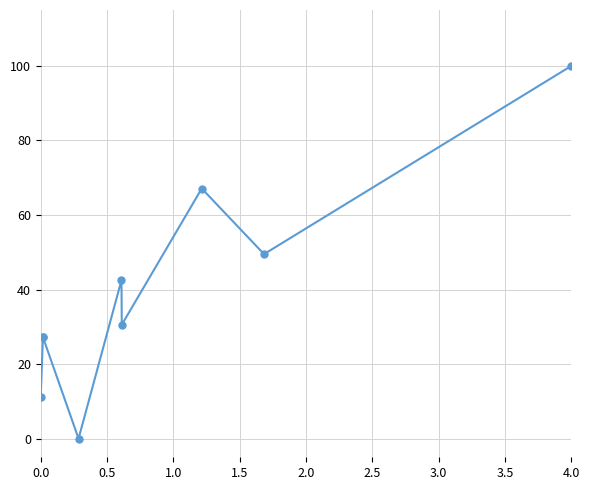

What is the sum of all values?

355.5